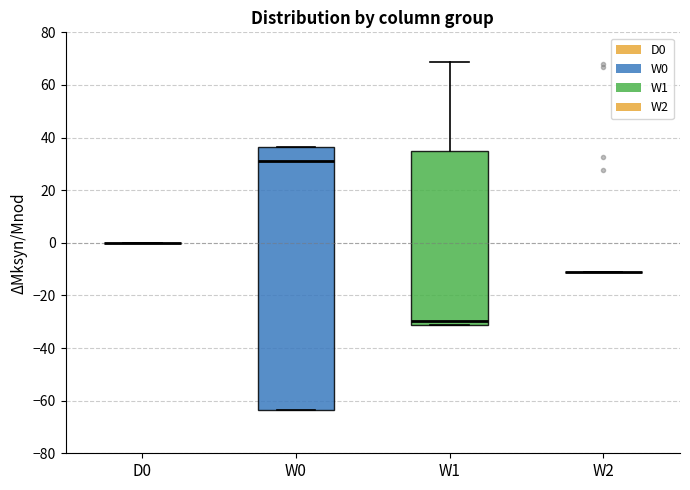

Reading left to right, transcribe this box plot: for each box, give where its median line is, the range the box spans, and where its two whiskers end, as read against the y-axis. The values are not printed on the chart, so give them approximately, as read against the axis.

D0: box collapsed to a line at 0, whiskers 0 to 0
W0: median 30, box -64 to 36, whiskers -64 to 36
W1: median -30, box -32 to 34, whiskers -32 to 68
W2: box collapsed to a line at -10, whiskers -10 to -10